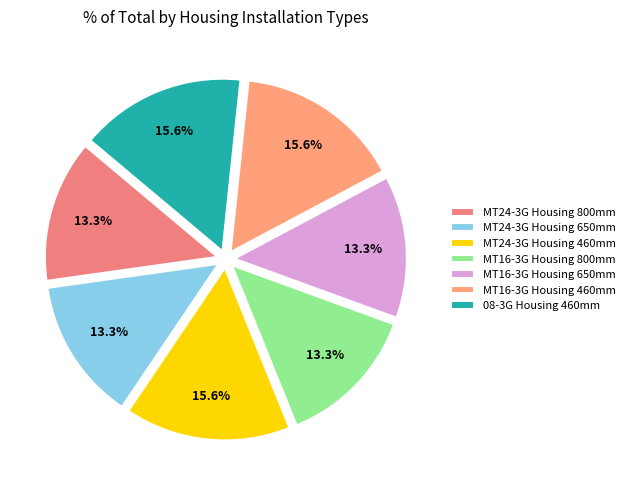

To the nearest percent, what percentage of the pie is 08-3G Housing 460mm?

16%